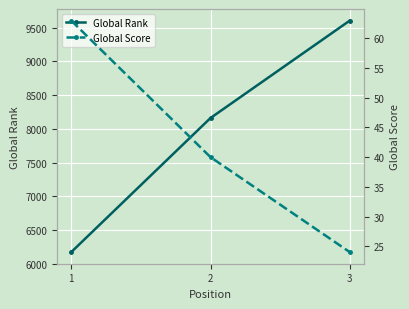

The Global Score series shows 35 at 3. True or false?

False